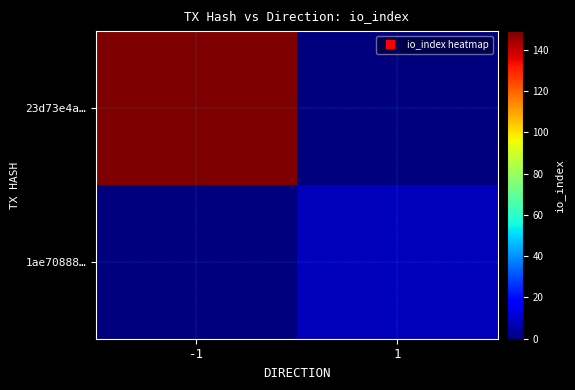

Which has a higher value, 1 or -1?

-1